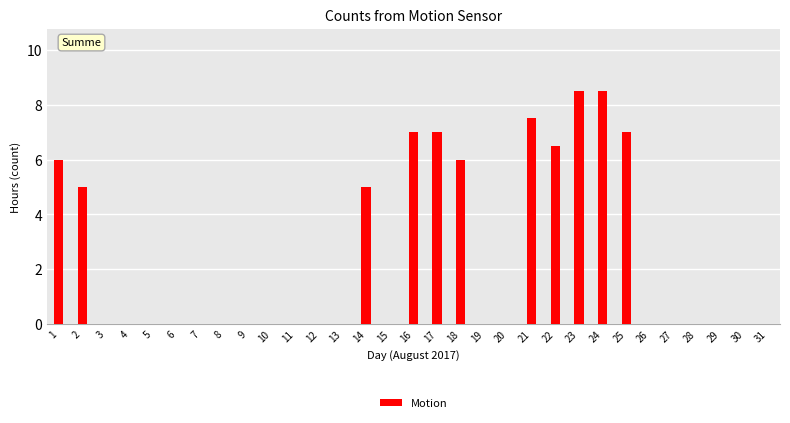

True or false: the data shows 0.0 at 11.

True